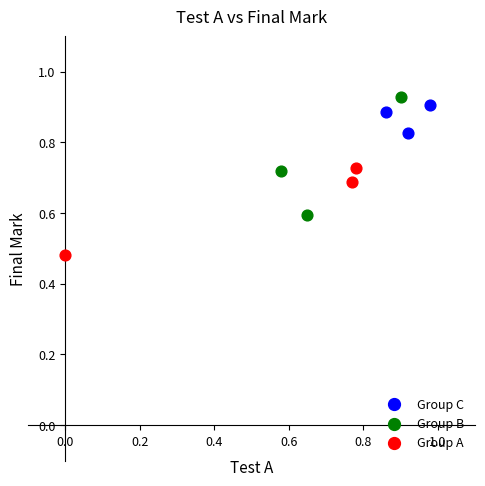

What are all the series names shown in the legend?

Group C, Group B, Group A